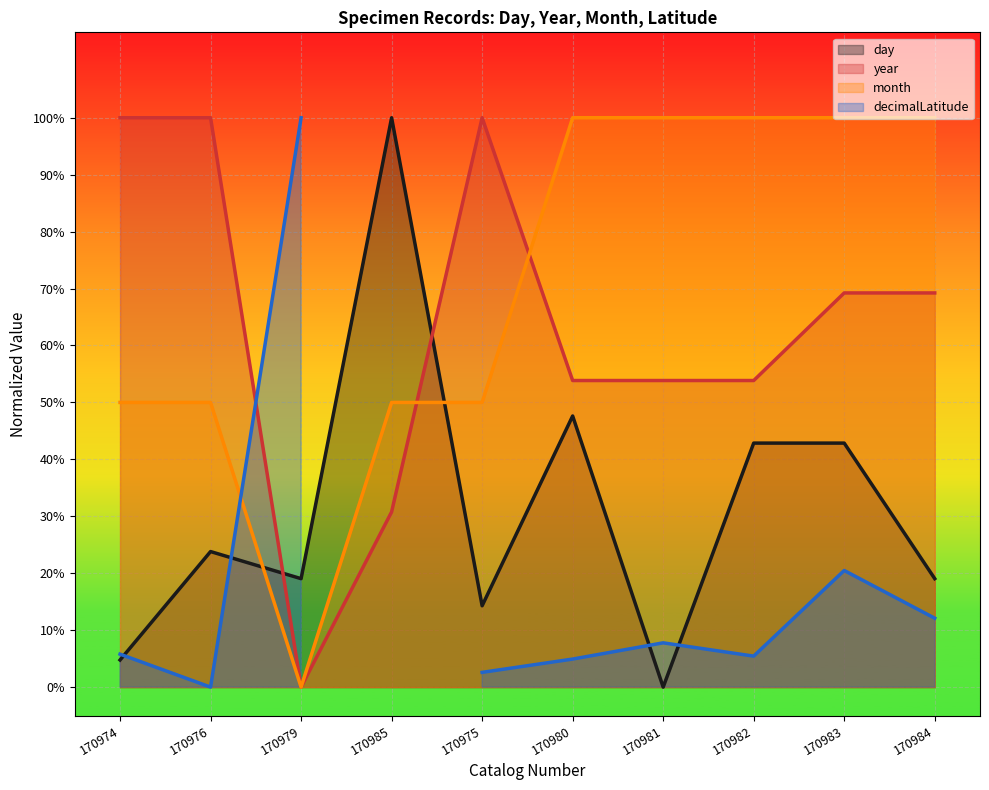

The value of month at 170981 is 0.6. True or false?

False